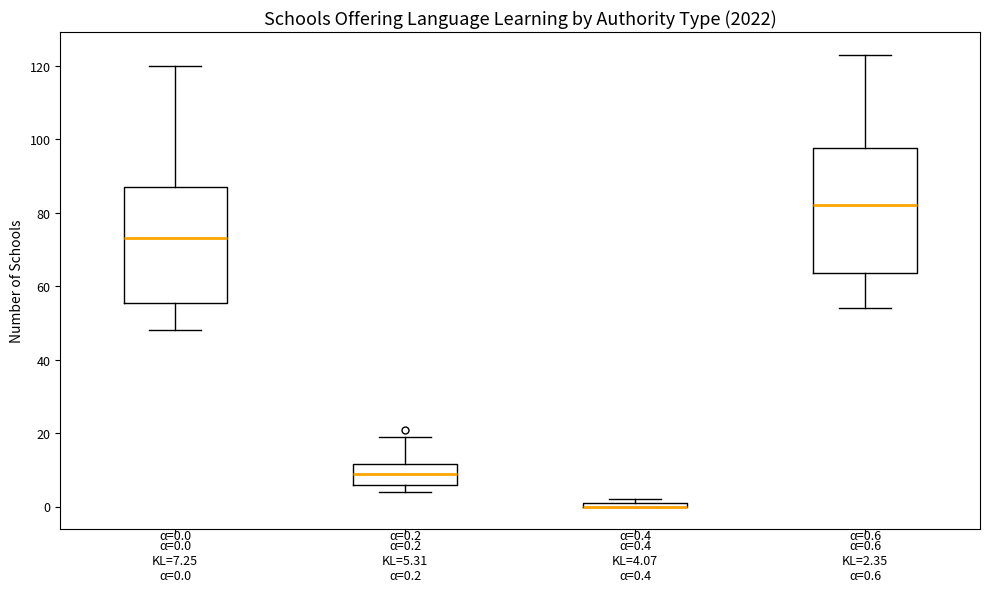

Comparing the boxes themselves (not the whiskers), which one is the tallest?

α=0.6 KL=2.35